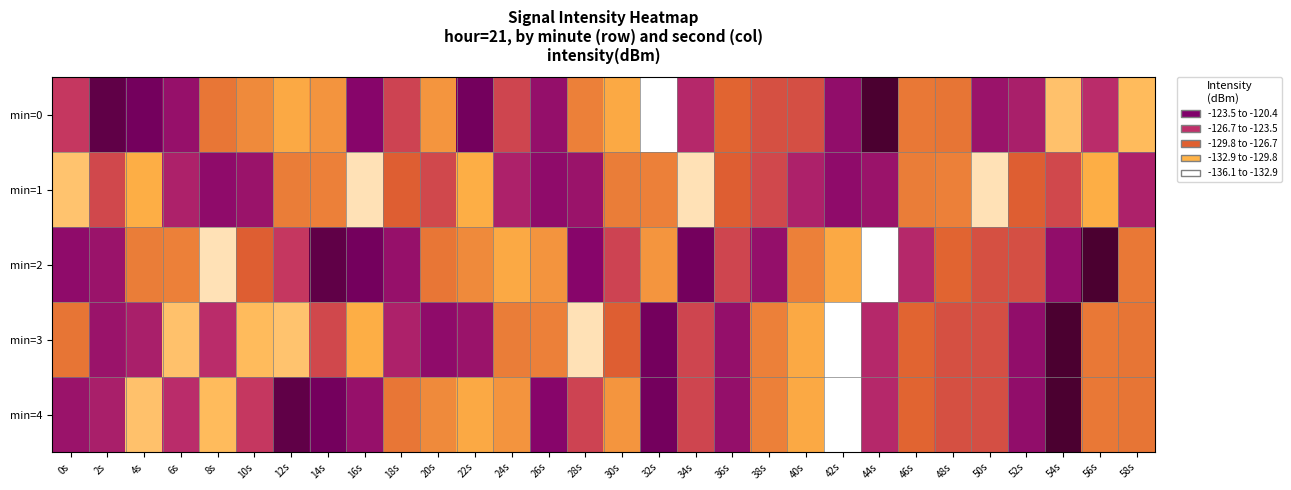

At which category does the chart reach its peak across all series?

44s